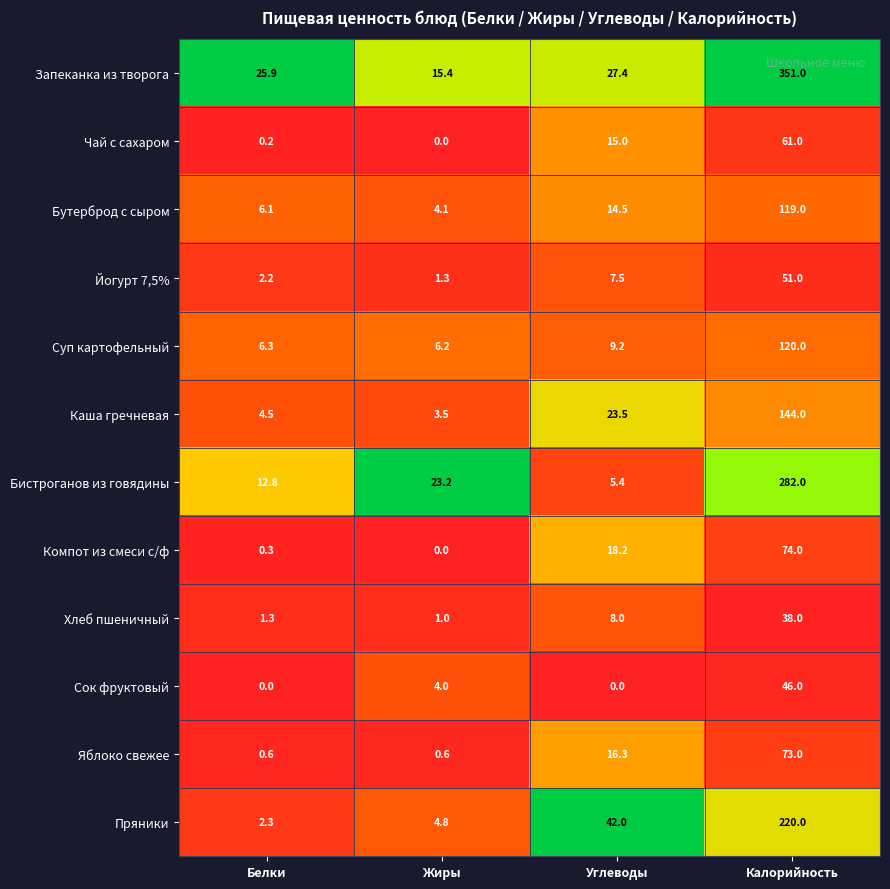

At how many categories does at least one series exceed 0?

4